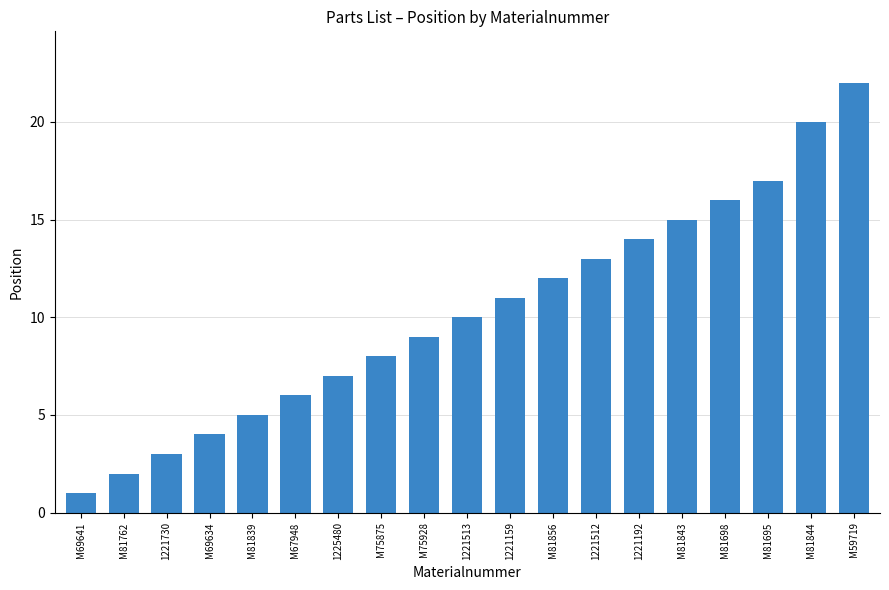

Rank the categories by value from lowest to highest.

M69641, M81762, 1221730, M69634, M81839, M67948, 1225480, M75875, M75928, 1221513, 1221159, M81856, 1221512, 1221192, M81843, M81698, M81695, M81844, M59719